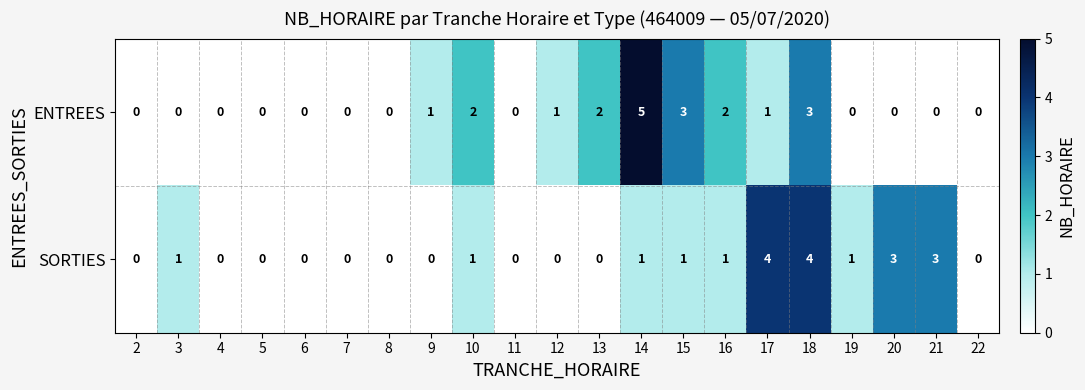

What is the maximum value shown in the chart?

5